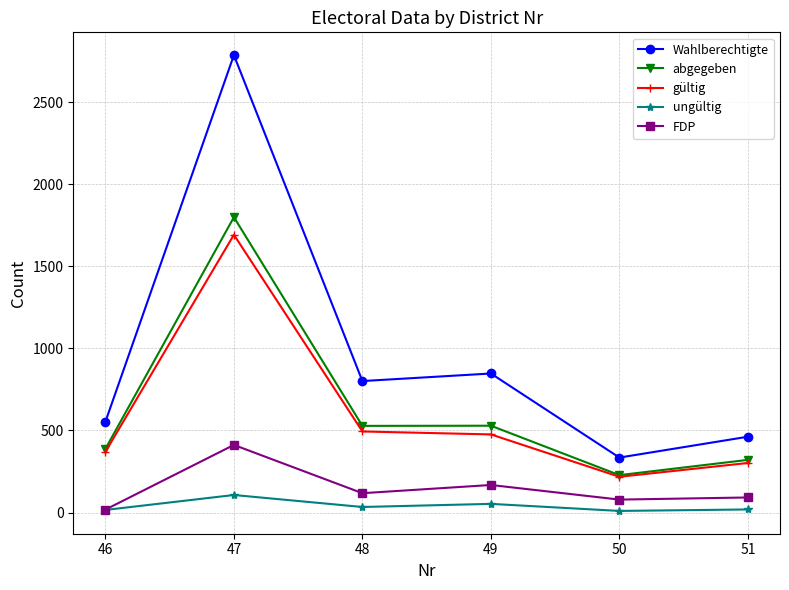

Between 47 and 51, which series saw the biggest shift?

Wahlberechtigte